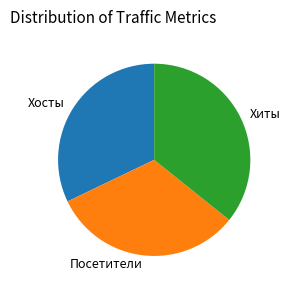

Combined, do Хиты and Посетители account for over 50%?

Yes